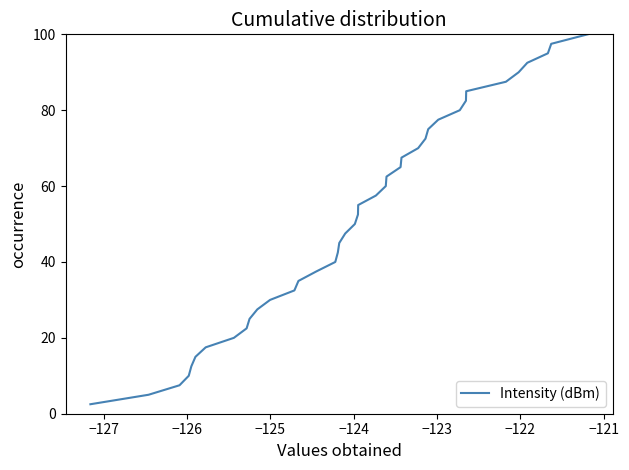

What is the difference between the maximum and minimum values?

97.5